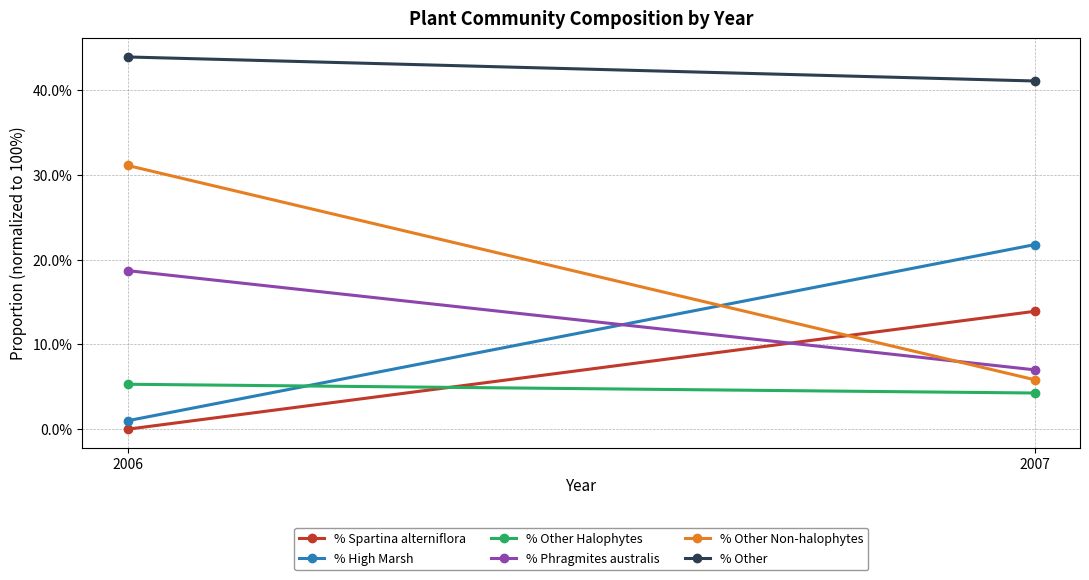

The % Other Halophytes series shows 0.1 at 2007. True or false?

False